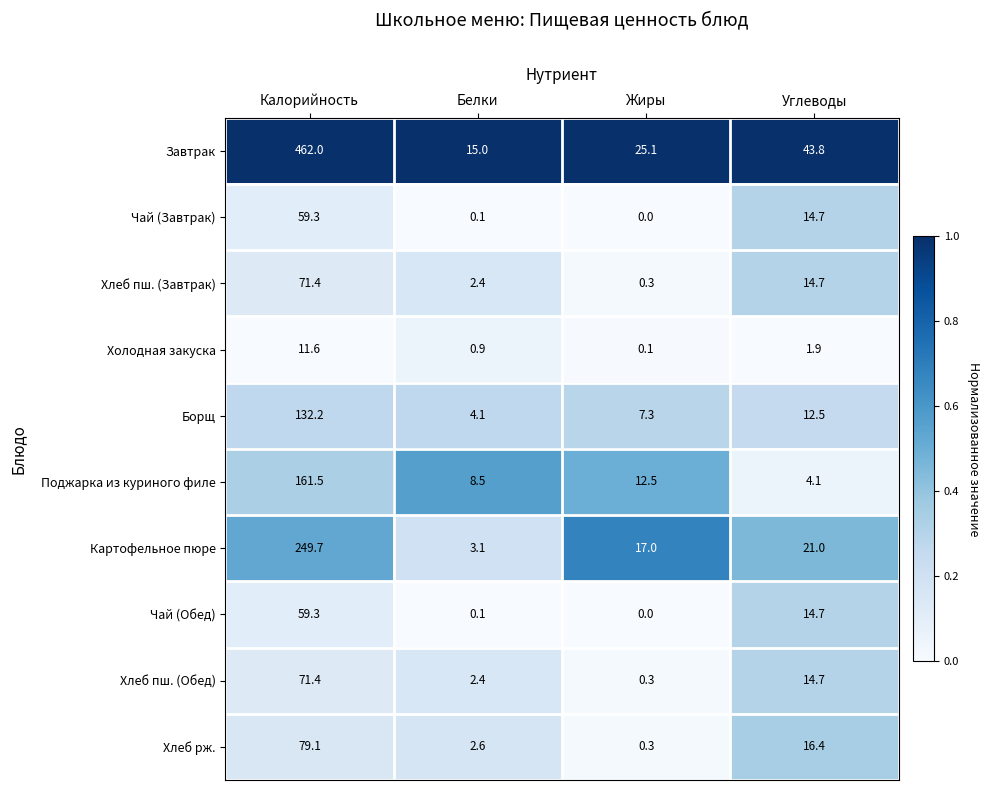

The Хлеб рж. series shows 22.1 at Углеводы. True or false?

False